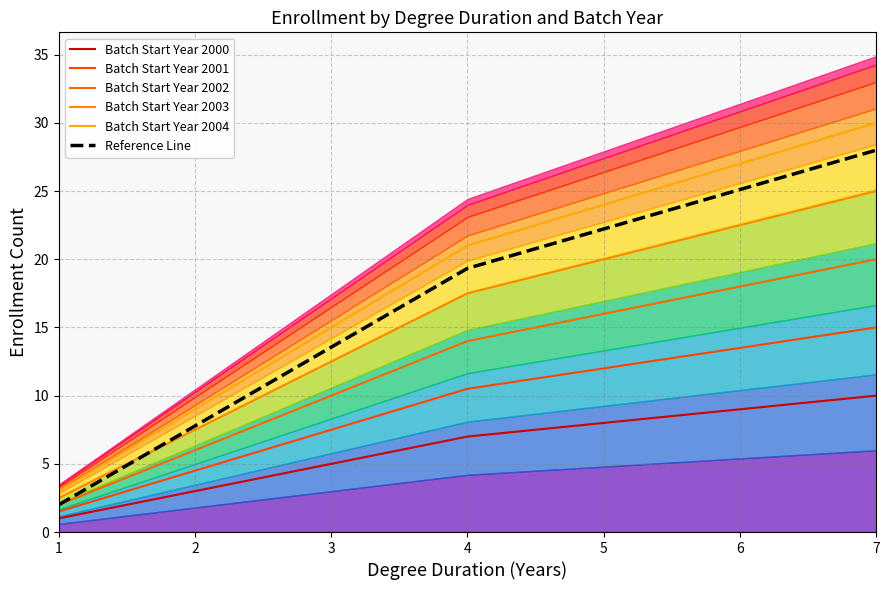

How many values in the Reference Line series exceed 16?

5